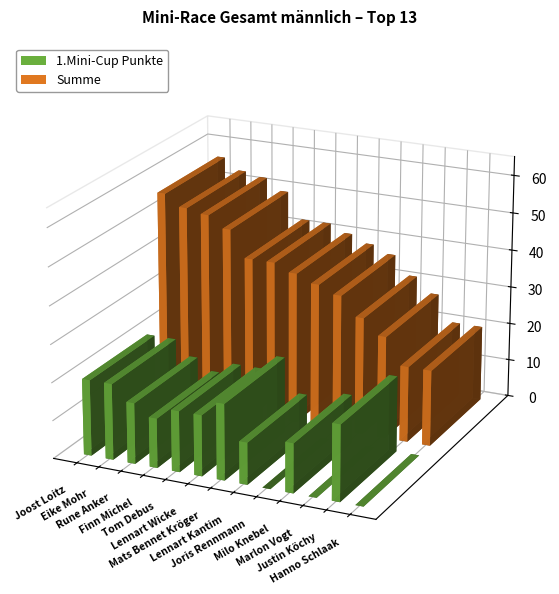

At which category is the sum across all series the highest?

Joost Loitz